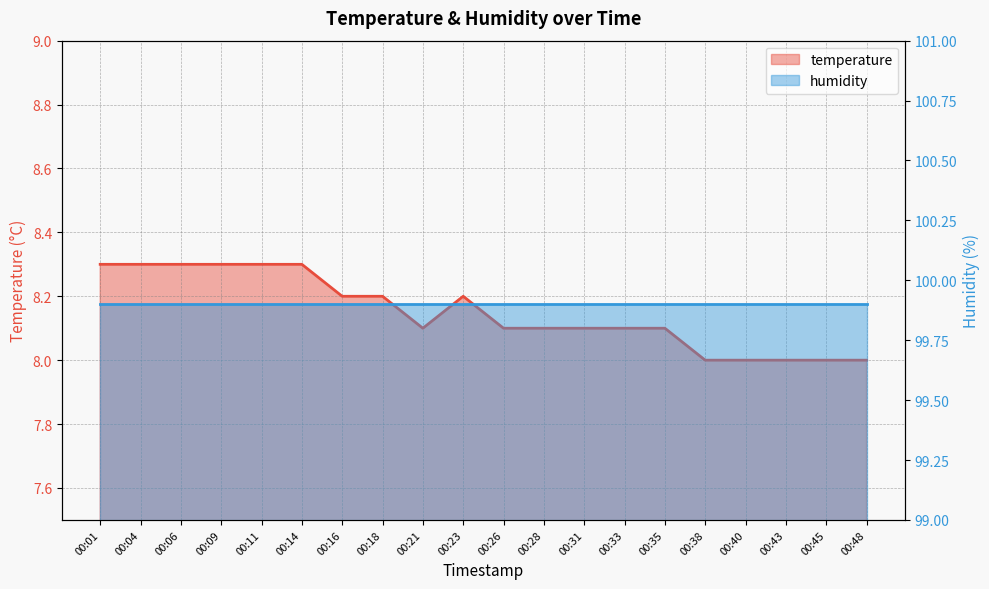

What is the difference between the second highest and second lowest values?

0.3